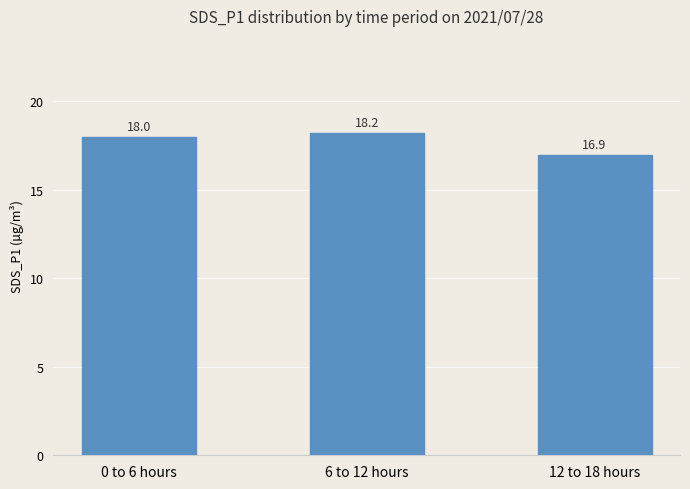

What position from the left is 6 to 12 hours?

2